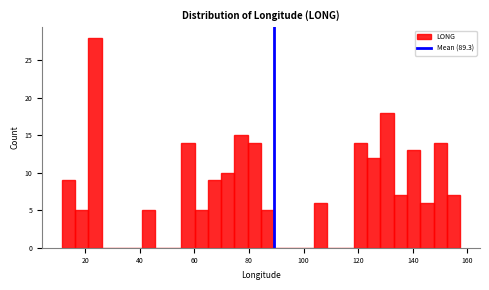

Read against the x-axis, roughly where is the centre of the tallest bar?

24